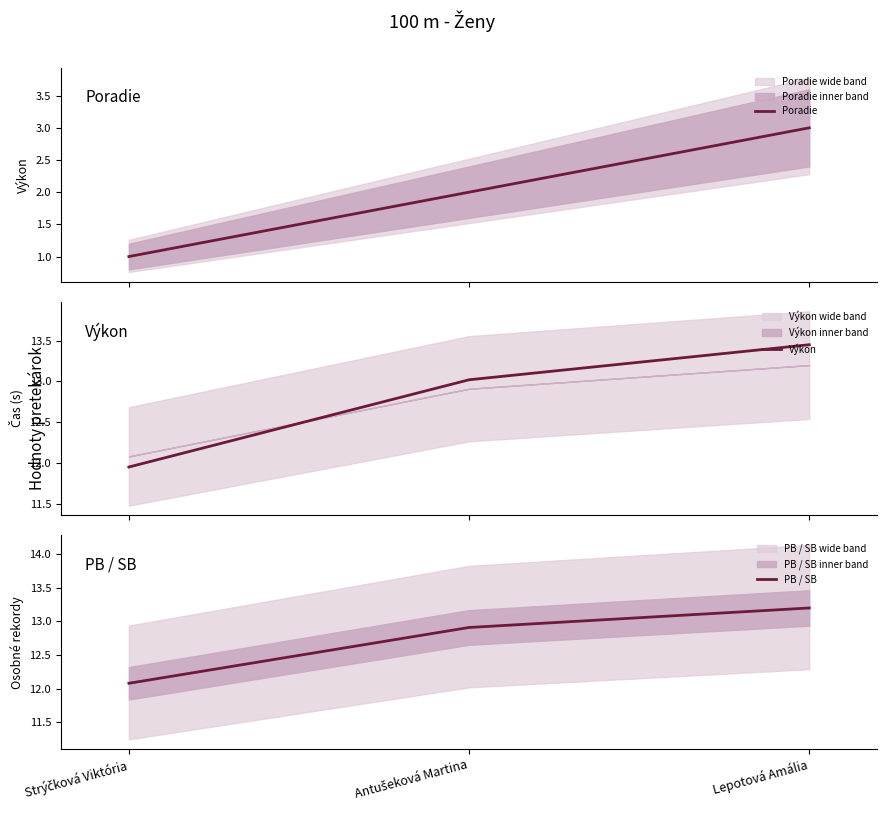

Where is Výkon nearest to the value 12?

Strýčková Viktória